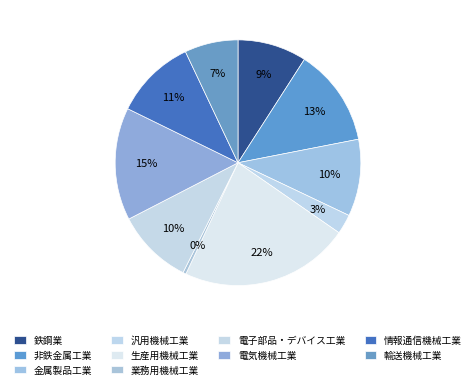

How many segments does this pie chart have?

10